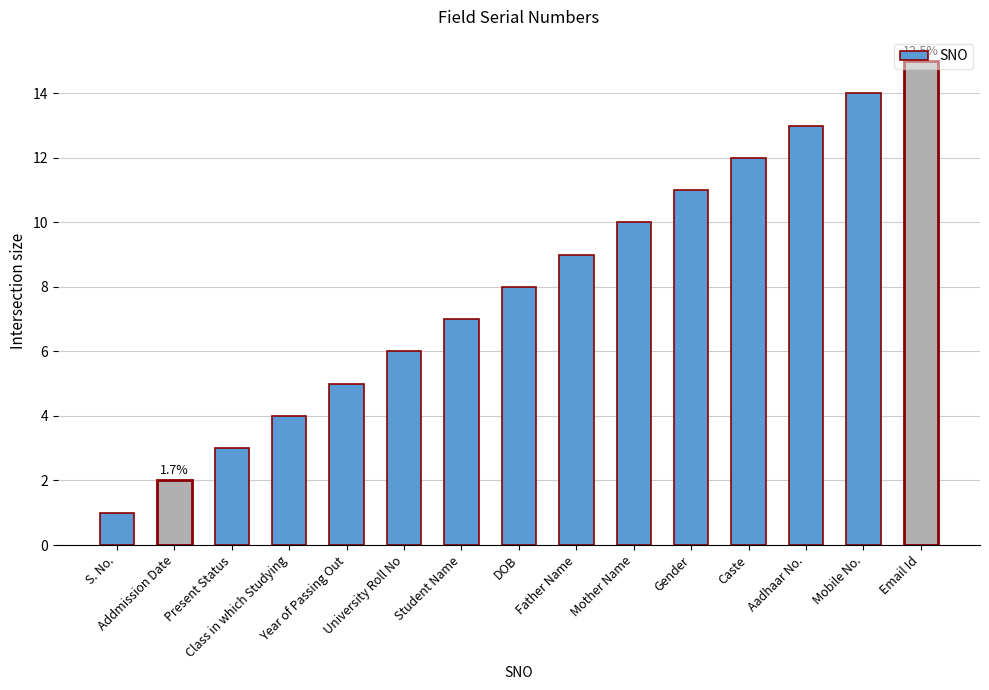

True or false: the data shows 12 at Caste.

True